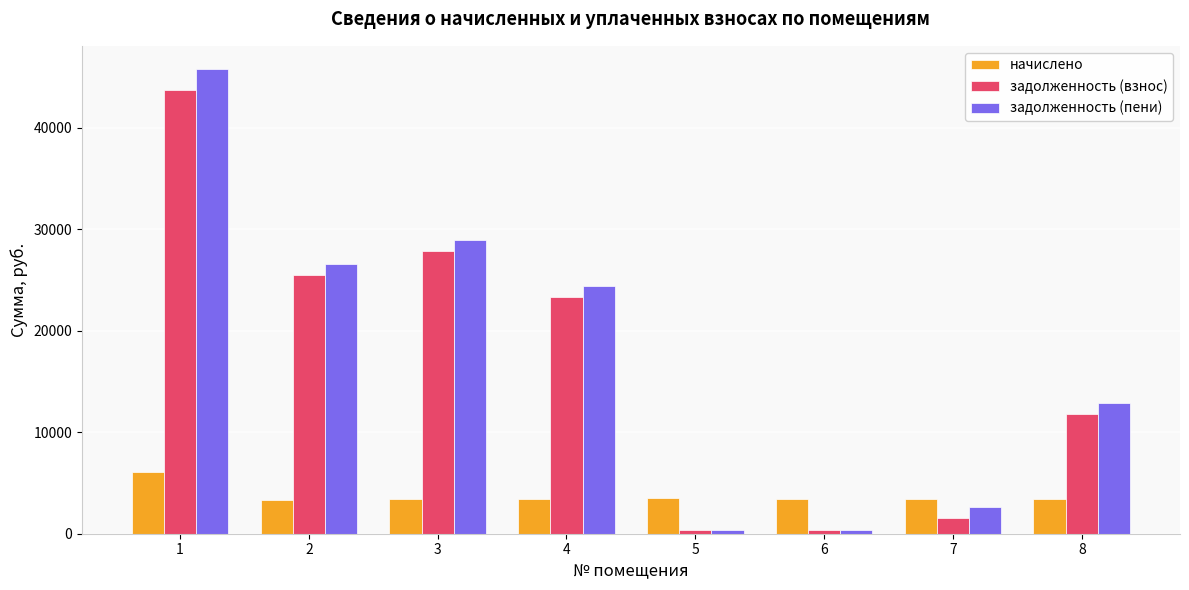

What is the value of the начислено bar at the 7th from the left?

3420.0